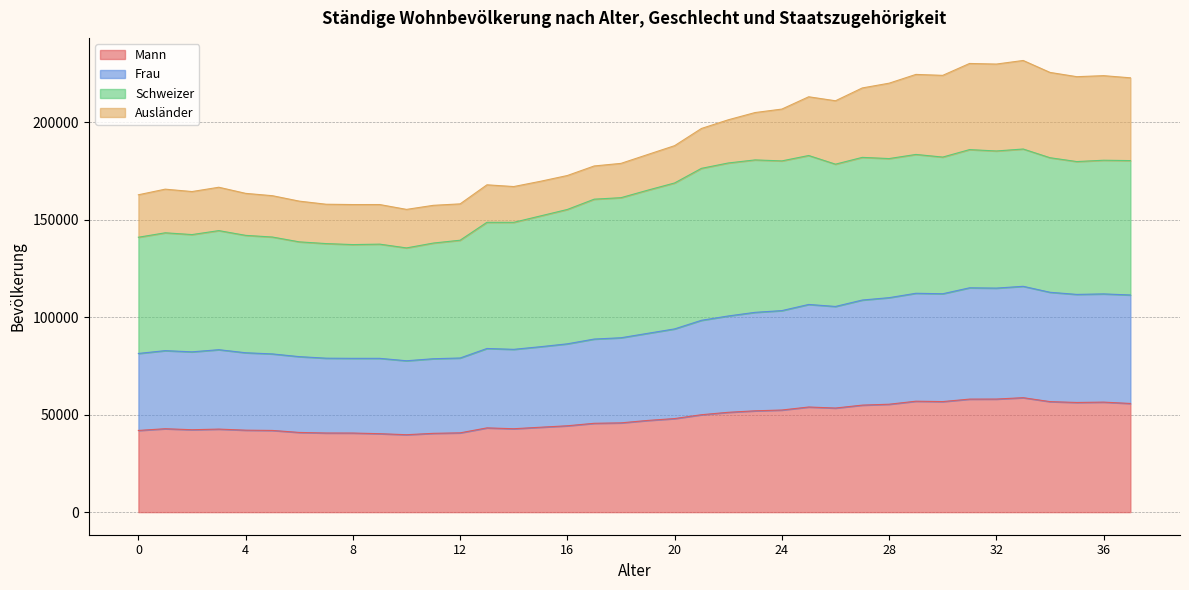

What is the highest value of the Mann series?

58719